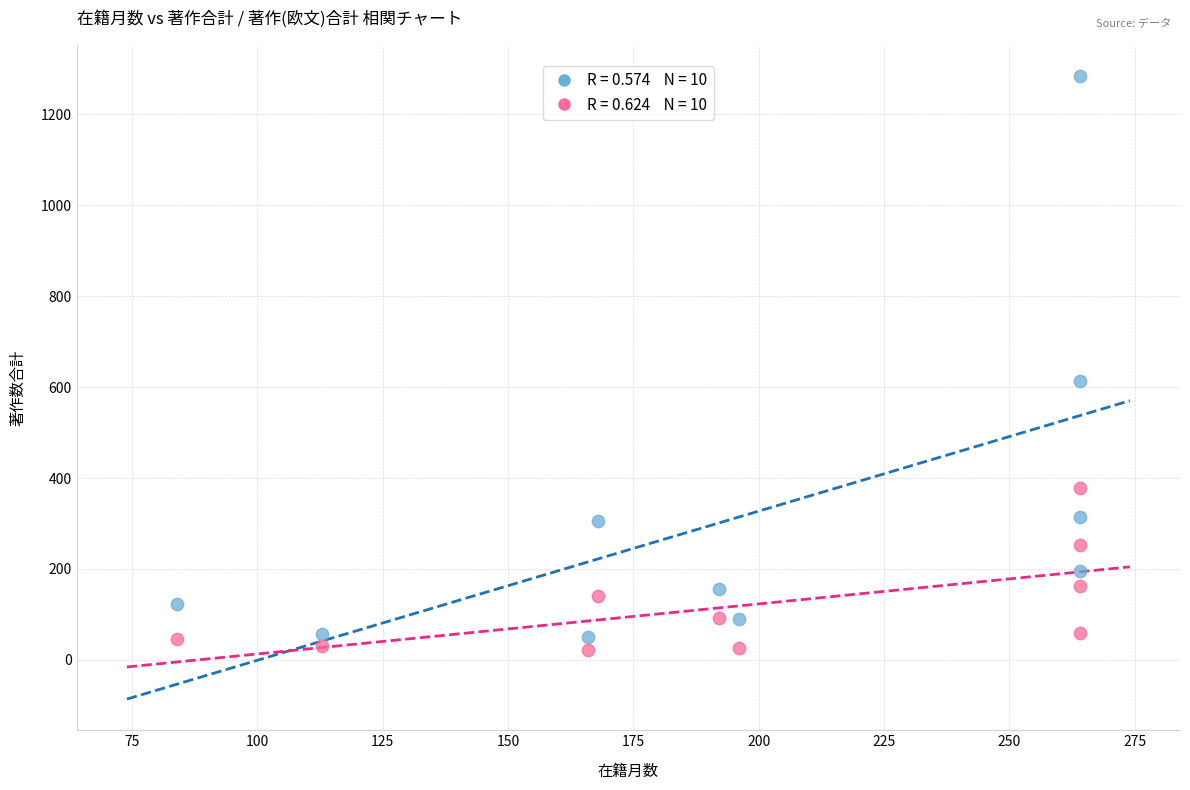

Across all series, what Y value is closest to 653?

614